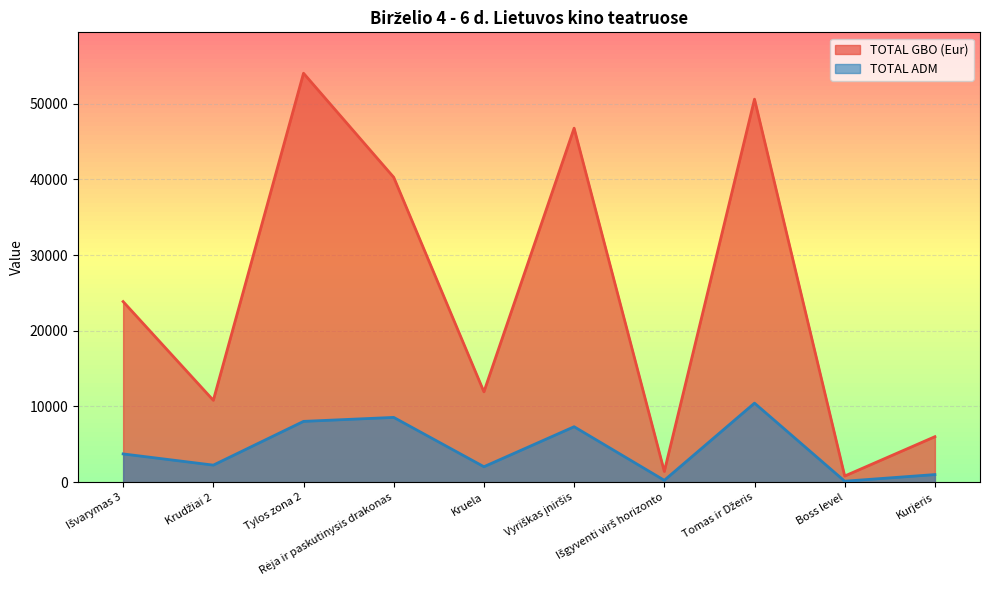

What is the label of the 10th point from the right?

Išvarymas 3